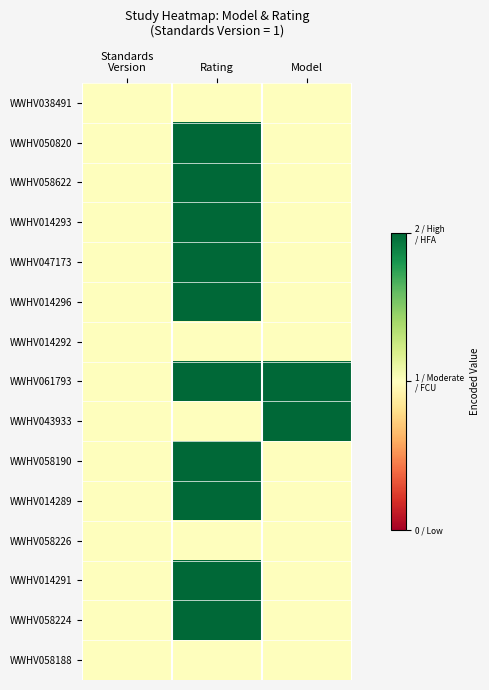

Rank the series by their maximum value, from lowest to highest.

WWHV038491, WWHV014292, WWHV058226, WWHV058188, WWHV050820, WWHV058622, WWHV014293, WWHV047173, WWHV014296, WWHV061793, WWHV043933, WWHV058190, WWHV014289, WWHV014291, WWHV058224